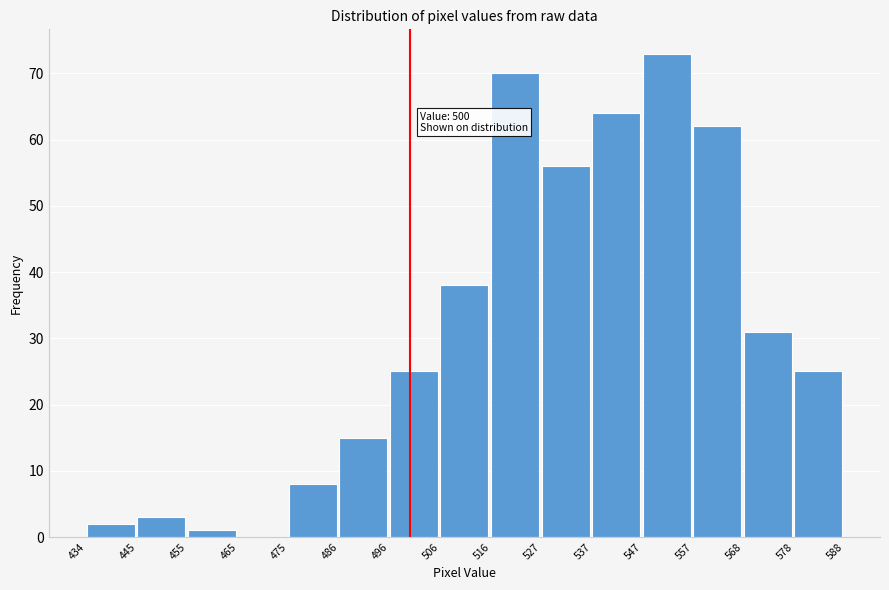

Over which range of the x-axis is the bar tallest?

547 to 557